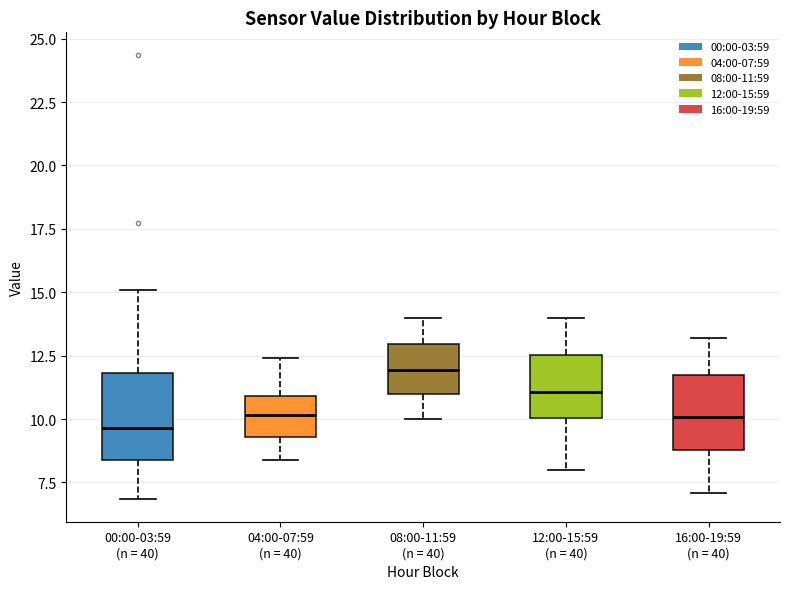

Reading left to right, transcribe this box plot: for each box, give where its median line is, the range the box spans, and where its two whiskers end, as read against the y-axis. The values are not printed on the chart, so give them approximately, as read against the axis.

00:00-03:59 (n = 40): median 9.5, box 8.5 to 12.0, whiskers 7.0 to 15.0
04:00-07:59 (n = 40): median 10.0, box 9.5 to 11.0, whiskers 8.5 to 12.5
08:00-11:59 (n = 40): median 12.0, box 11.0 to 13.0, whiskers 10.0 to 14.0
12:00-15:59 (n = 40): median 11.0, box 10.0 to 12.5, whiskers 8.0 to 14.0
16:00-19:59 (n = 40): median 10.0, box 9.0 to 11.5, whiskers 7.0 to 13.0